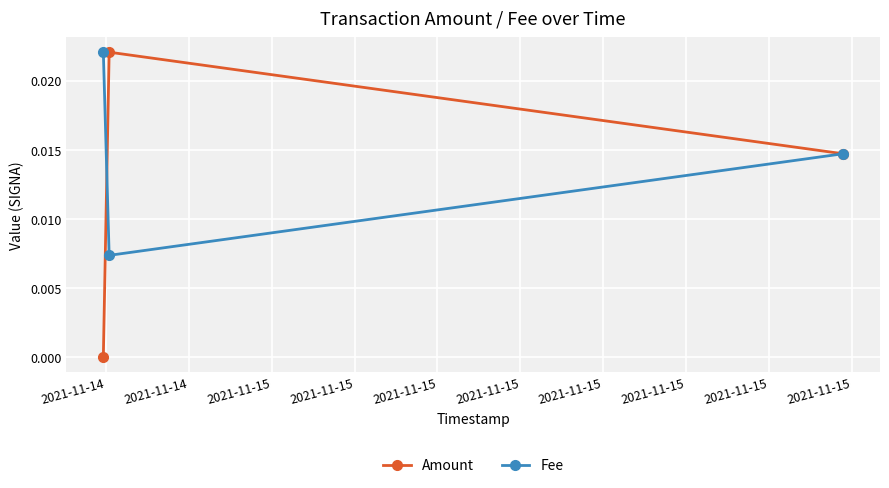

Count the number of categories in the chart.

3